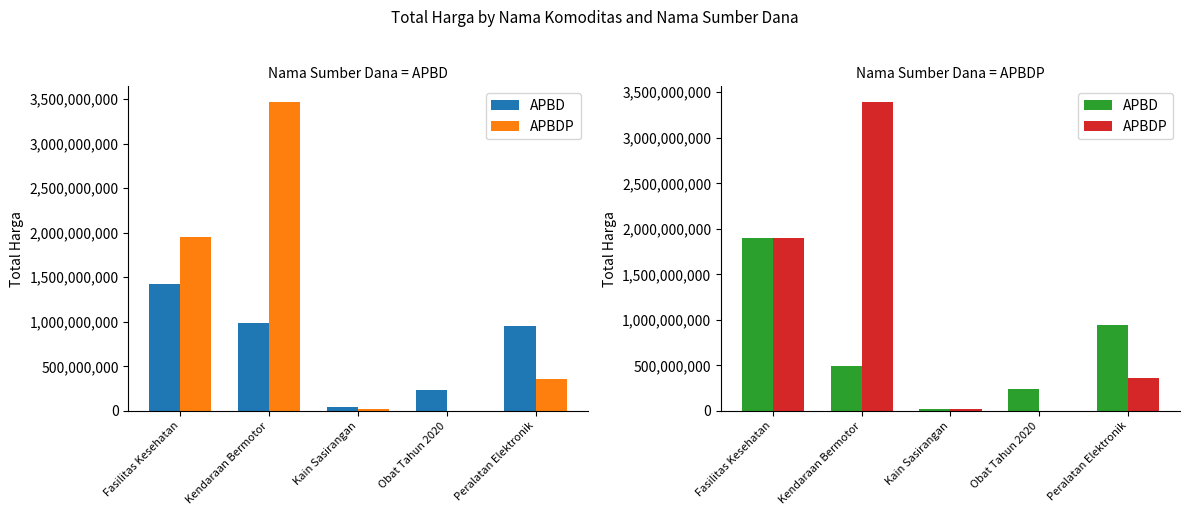

At which category is the sum across all series the highest?

Kendaraan Bermotor